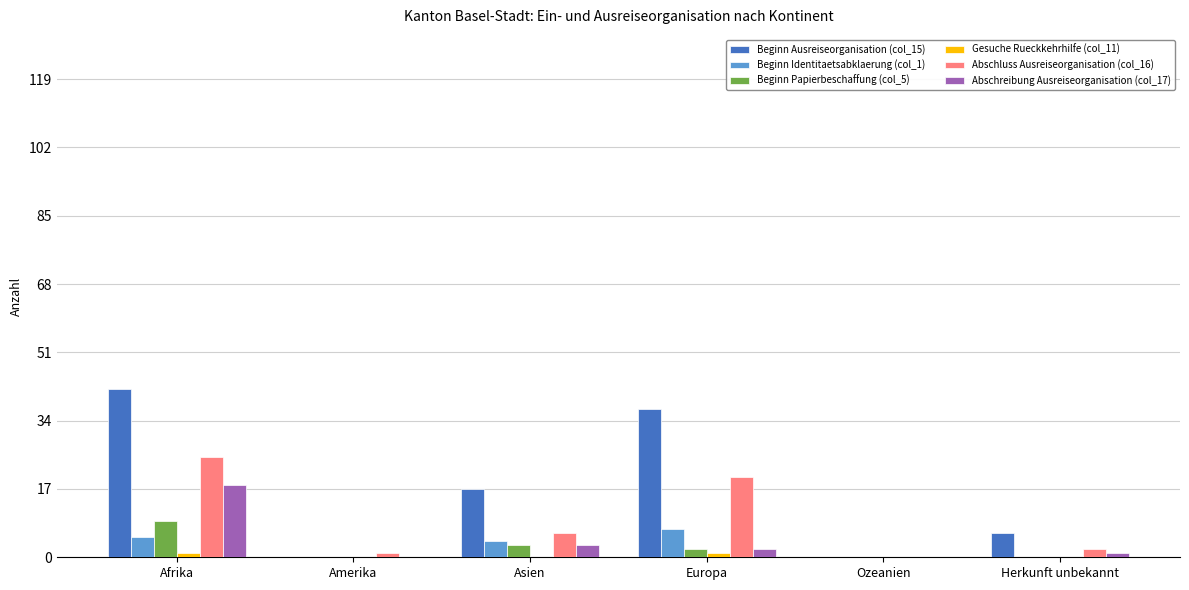

Which series changed the most between Asien and Europa?

Beginn Ausreiseorganisation (col_15)